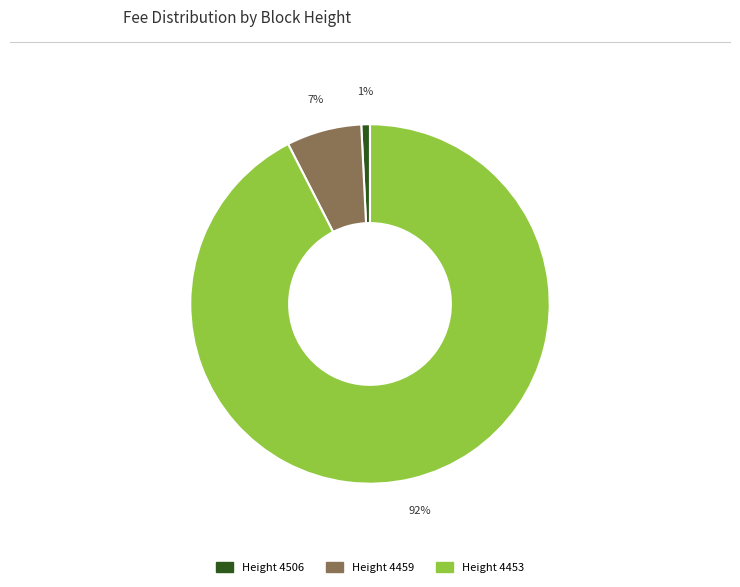

To the nearest percent, what is the average slice percentage?

33%